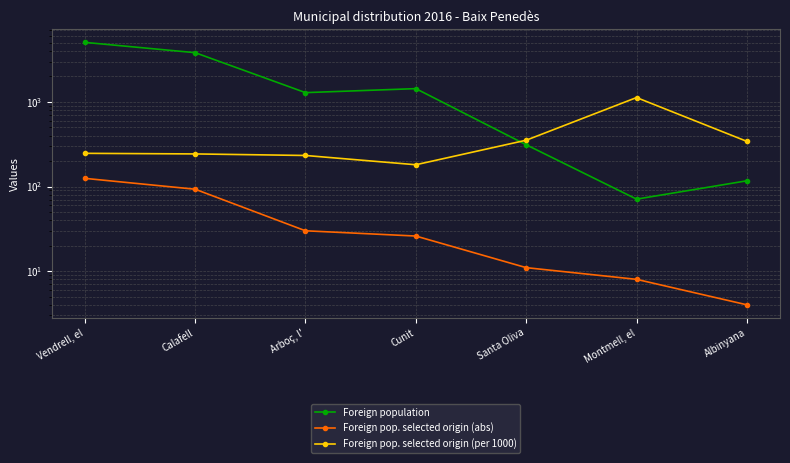

What is the value of the Foreign pop. selected origin (per 1000) point at the 2nd from the left?

243